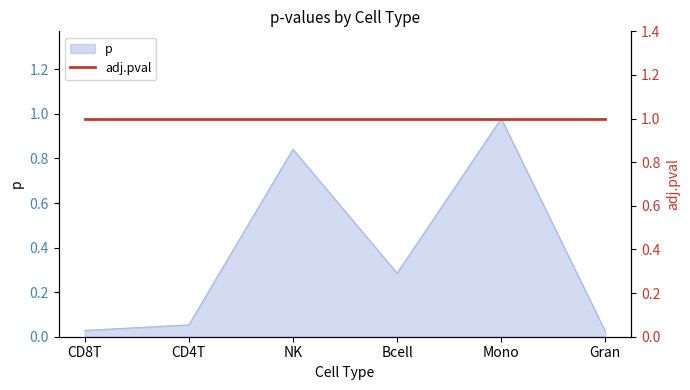

The chart shows a value of 0.3 at Bcell. True or false?

True